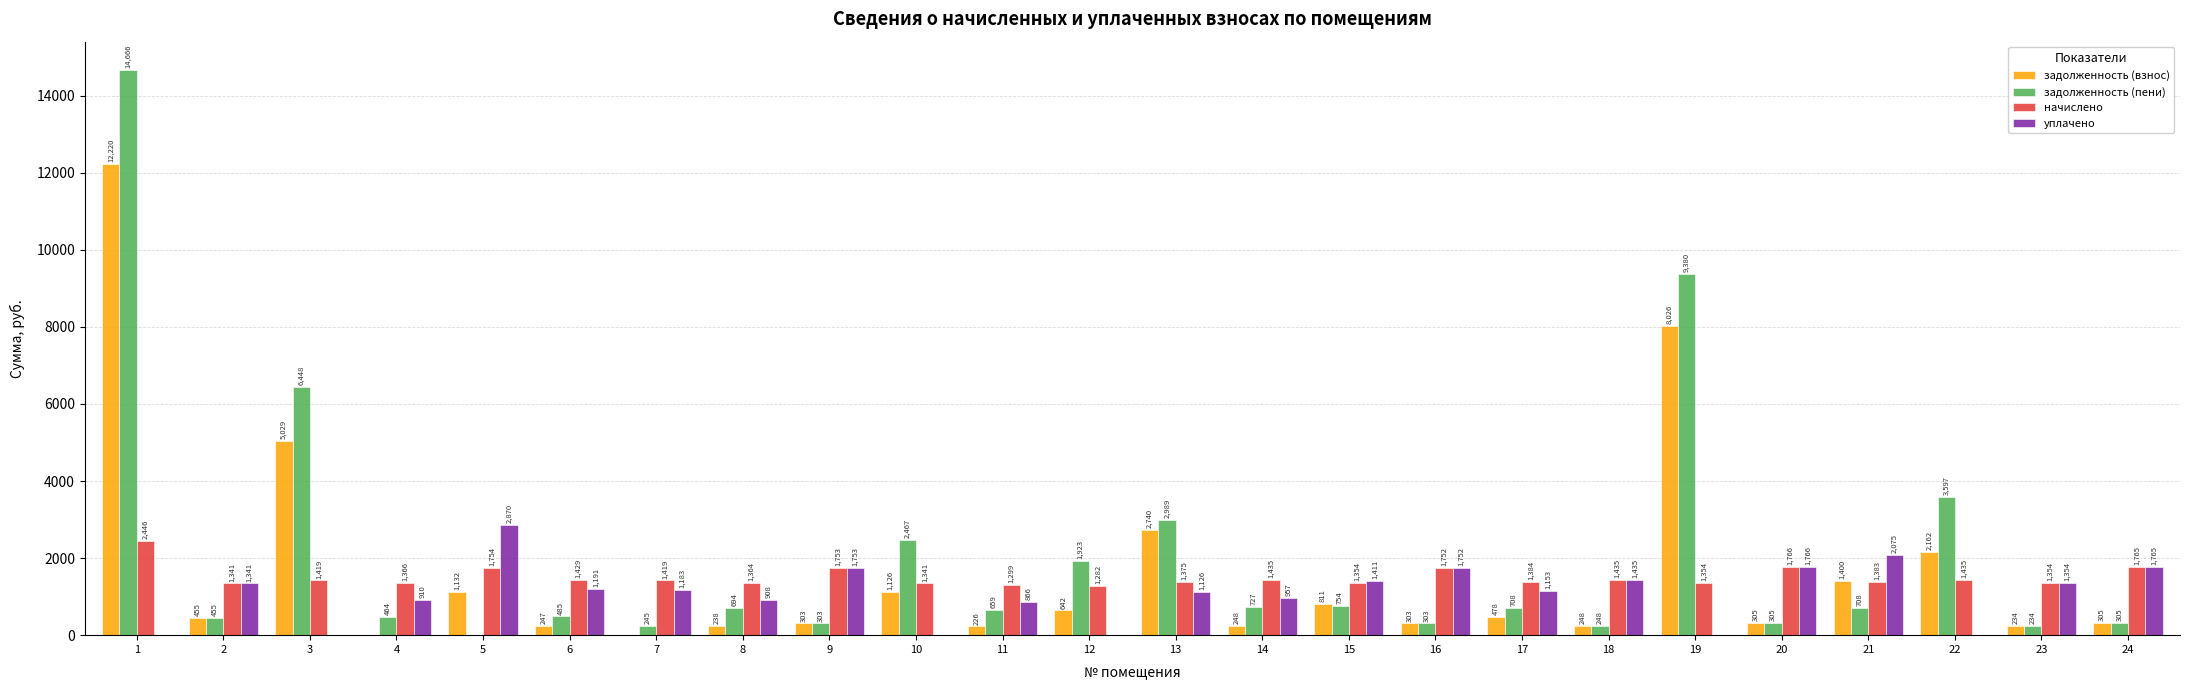

Is it true that задолженность (взнос) equals 302.9 at 16?

True